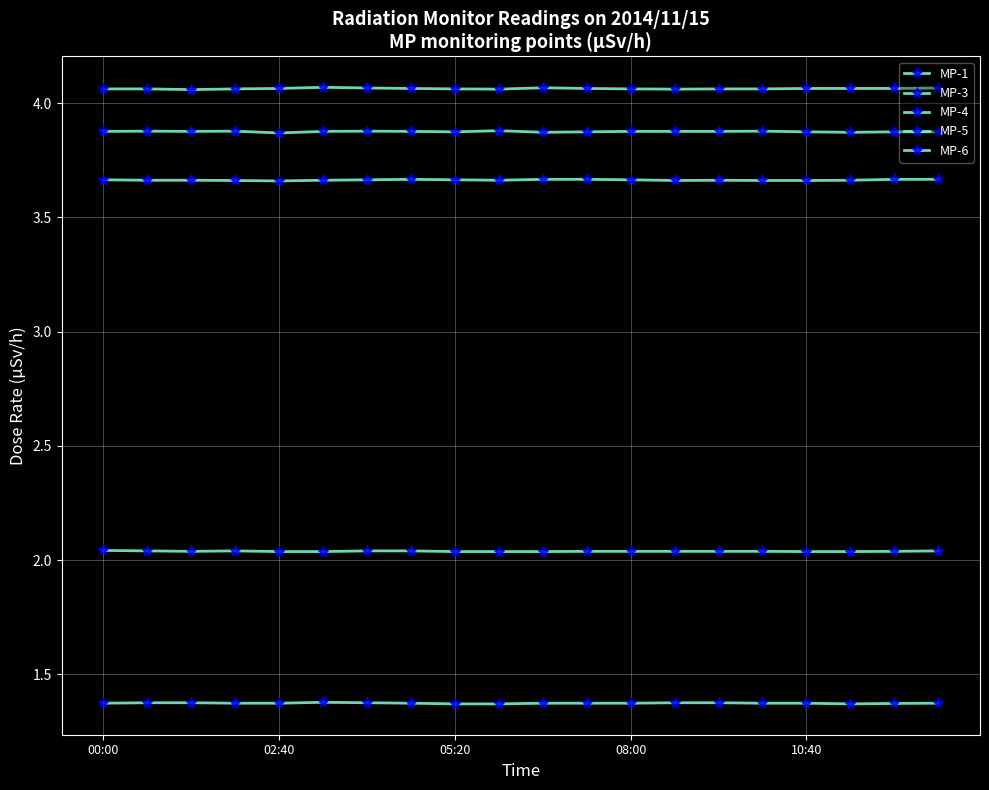

Count the number of categories in the chart.

20